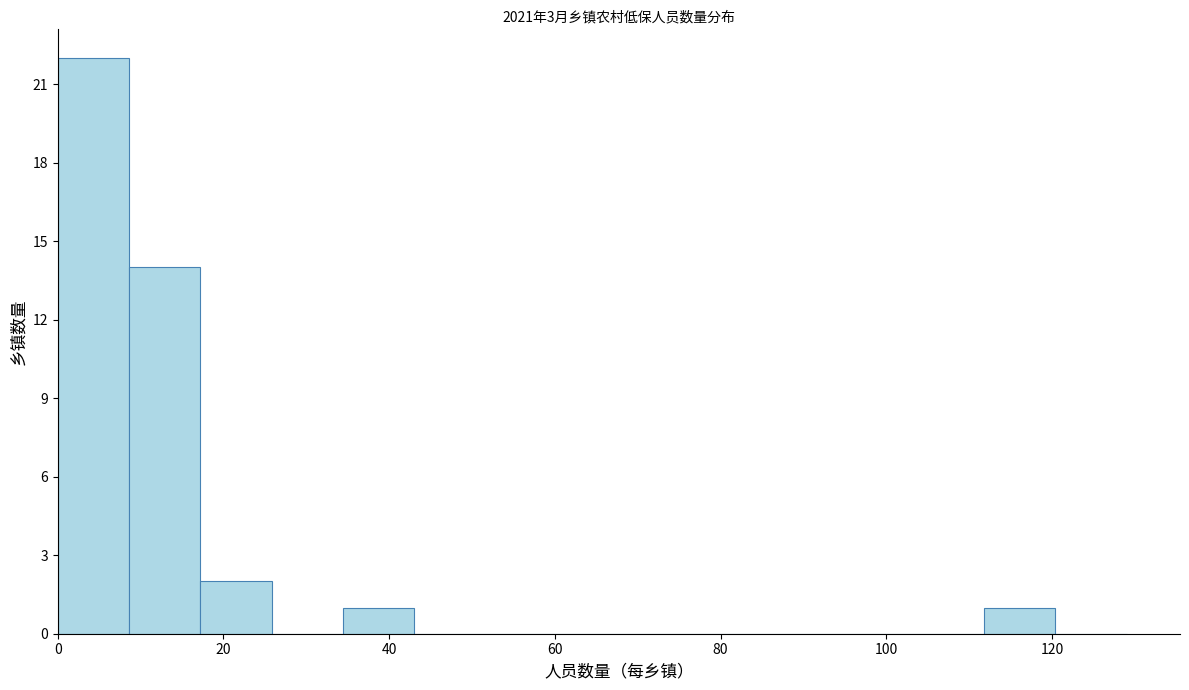

Reading left to right, list every bar in this chart as the range it spans on the x-axis followed by its height. Neither the bar edges nor the heights are printed on the chart, so give them approximately, as read against the axes.

0.0 to 8.6: 22
8.6 to 17.2: 14
17.2 to 25.8: 2
25.8 to 34.4: 0
34.4 to 43.0: 1
43.0 to 51.6: 0
51.6 to 60.2: 0
60.2 to 68.8: 0
68.8 to 77.4: 0
77.4 to 86.0: 0
86.0 to 94.6: 0
94.6 to 103.2: 0
103.2 to 111.8: 0
111.8 to 120.4: 1
120.4 to 129.0: 0